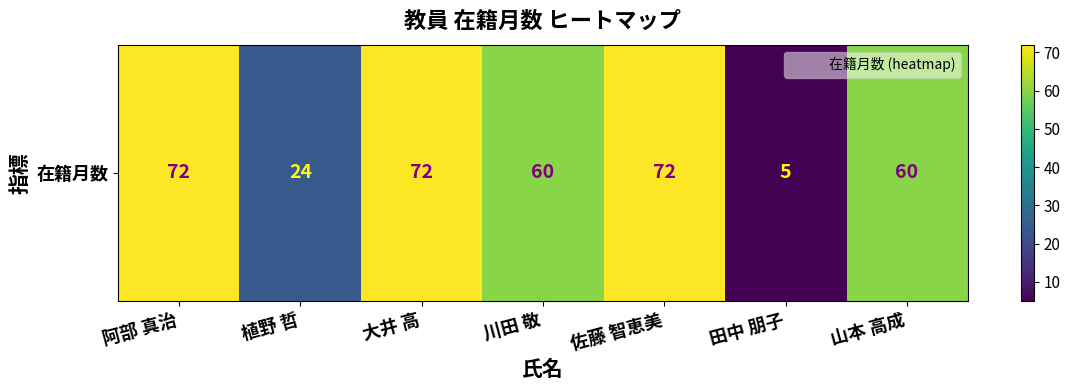

Approximately how many times larger is the value at 佐藤 智恵美 compared to 大井 高?

1.0